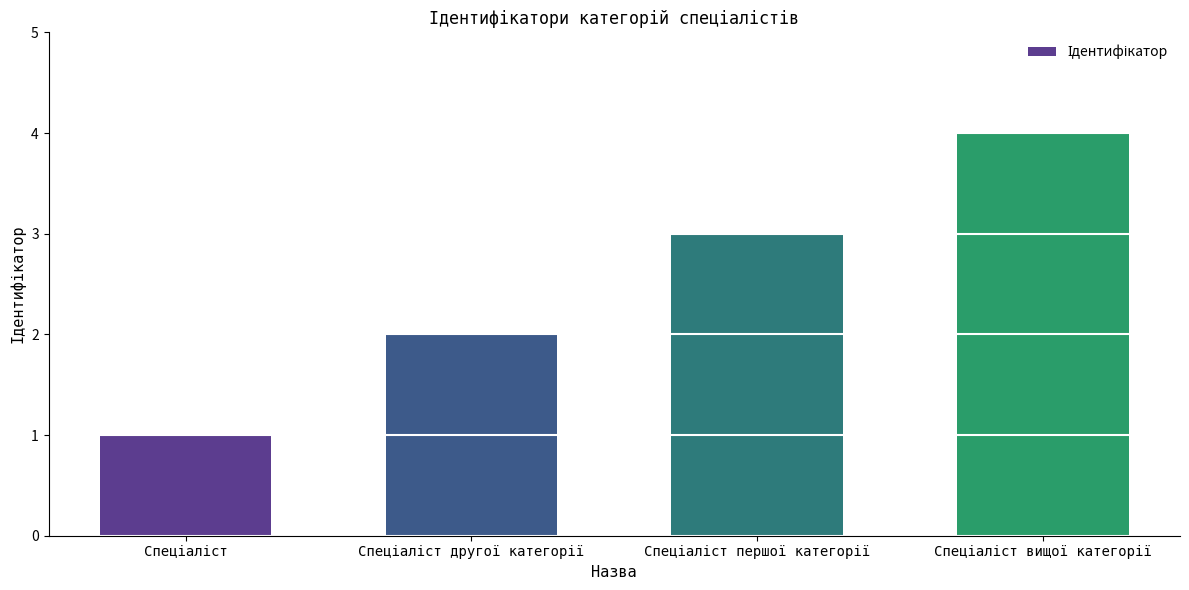

What is the sum of all values?

10